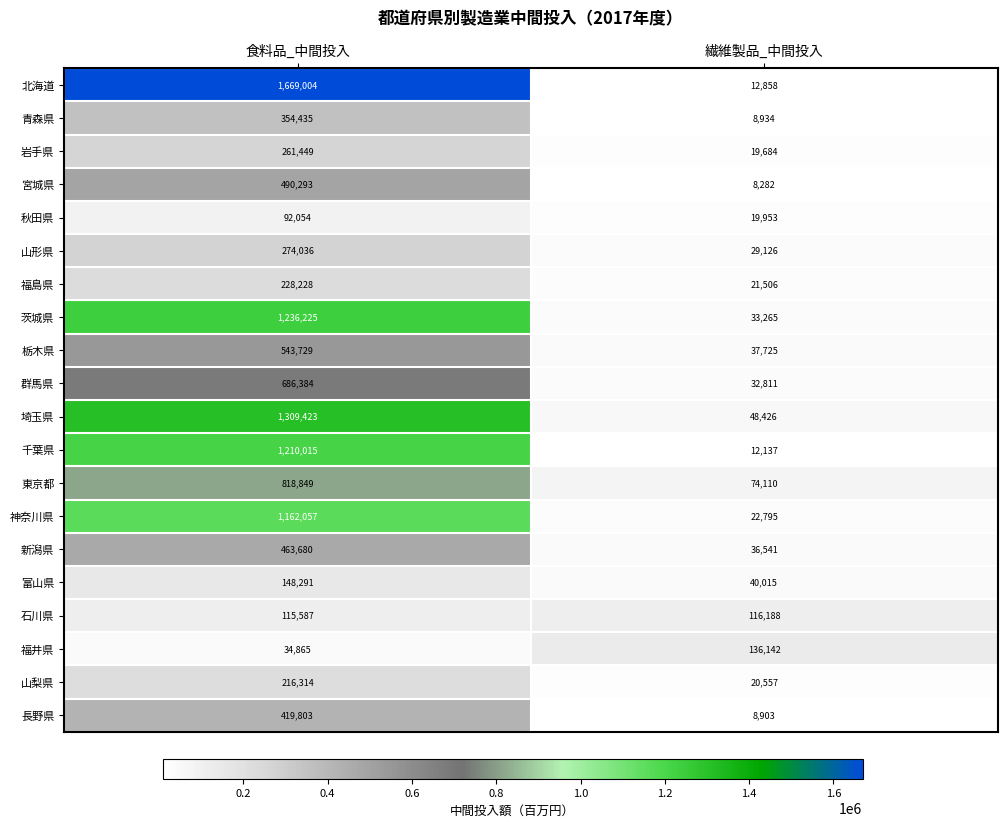

Is the value of 東京都 at 食料品_中間投入 greater than the value of 石川県 at 繊維製品_中間投入?

Yes